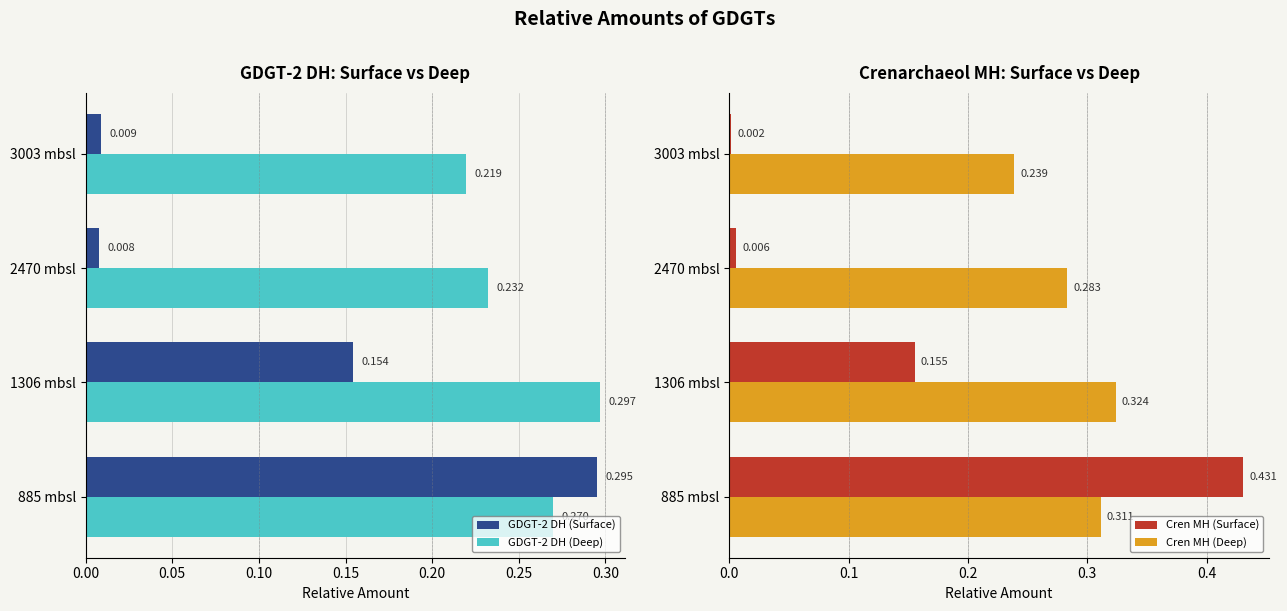

Count the GDGT-2 DH (Deep) values in the range 0 to 1.

4